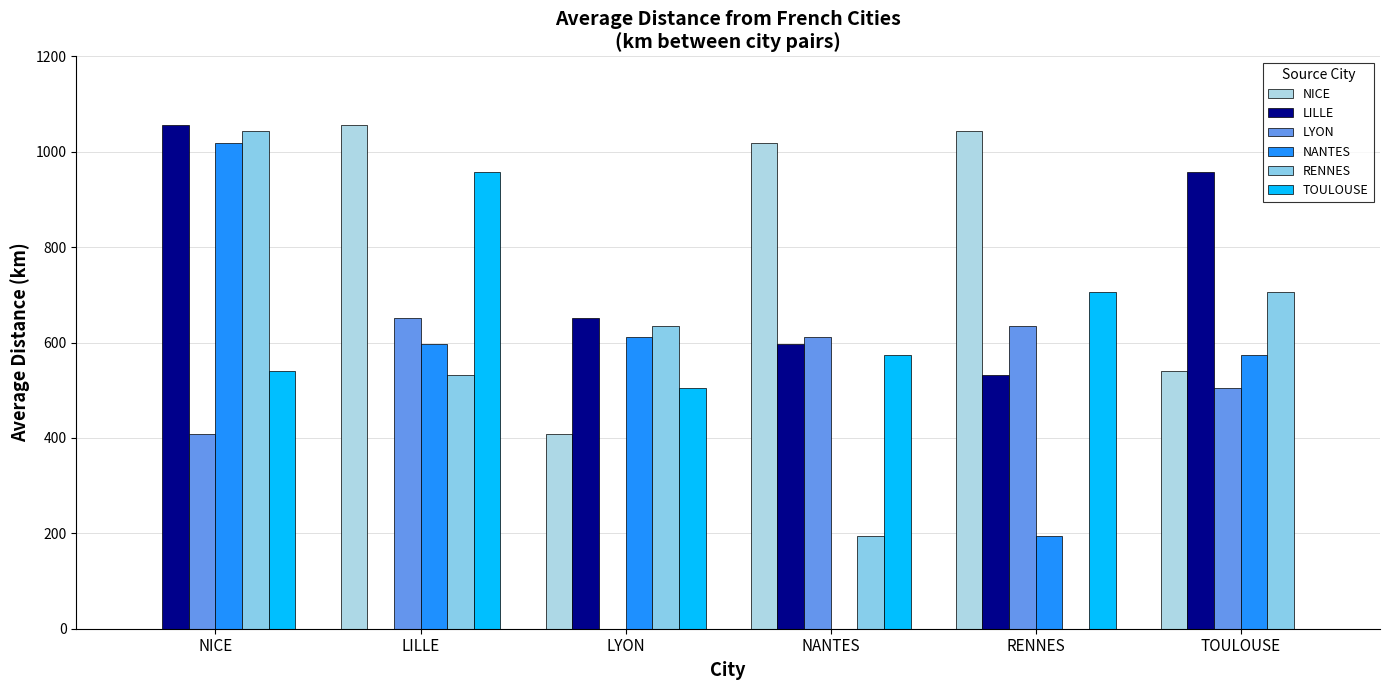

Is it true that NANTES equals 1019.4 at NICE?

True